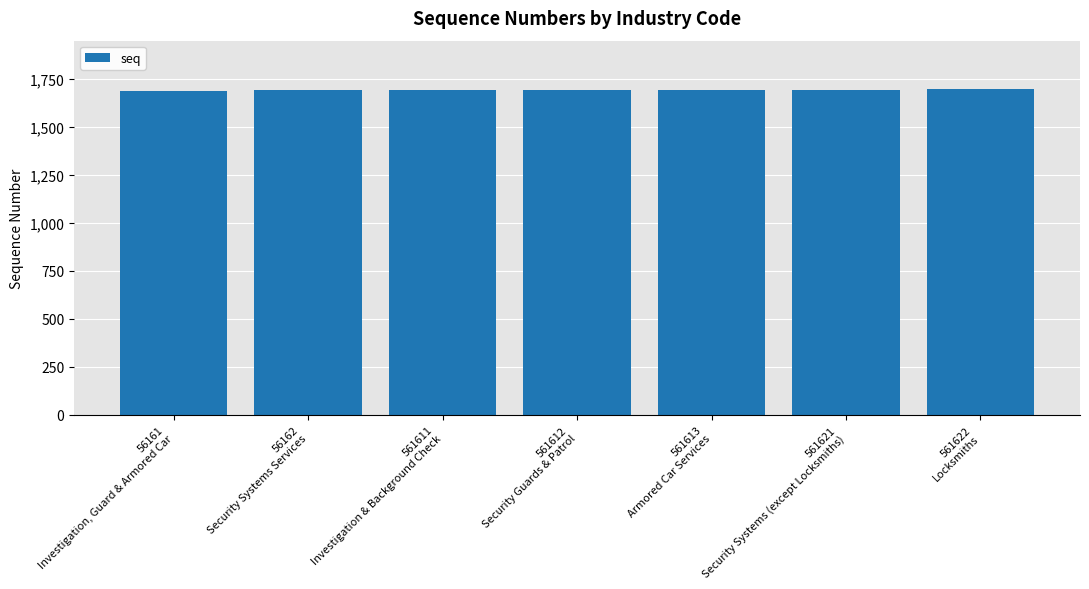

How many values are below 1691?

3